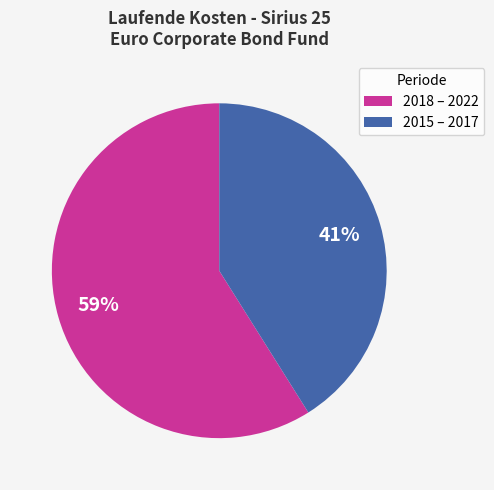

To the nearest percent, what is the average slice percentage?

50%